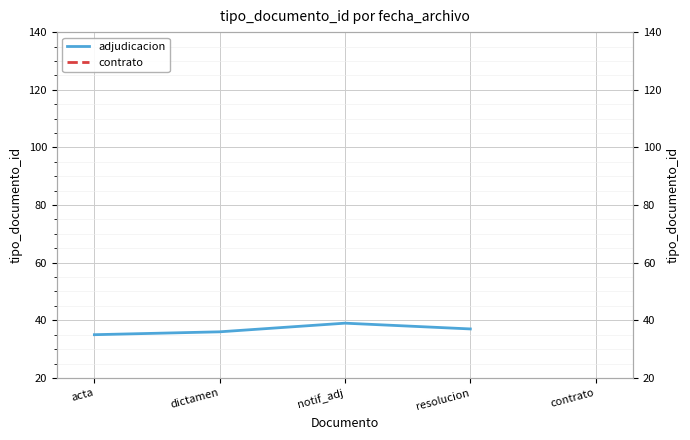

What is the change in value from acta to notif_adj?

+4